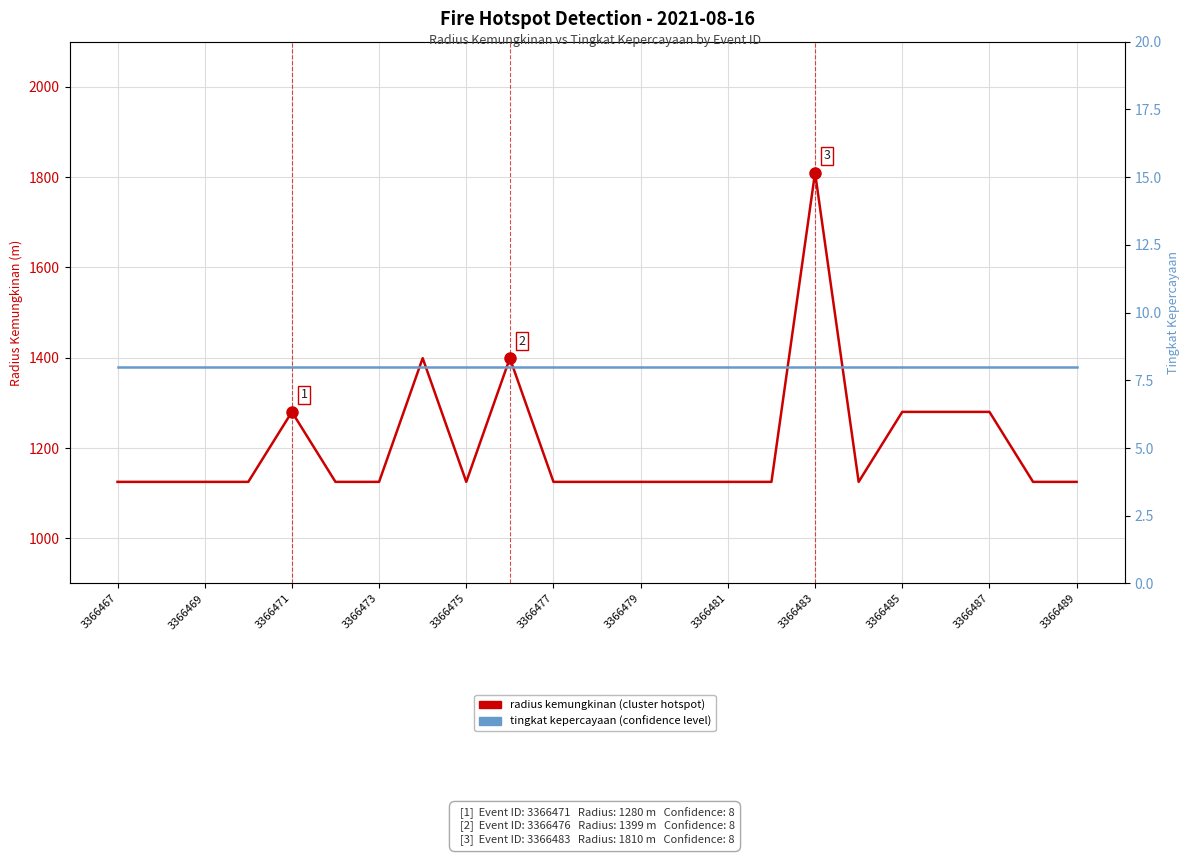

Which category has the lowest value across all series?

3366467